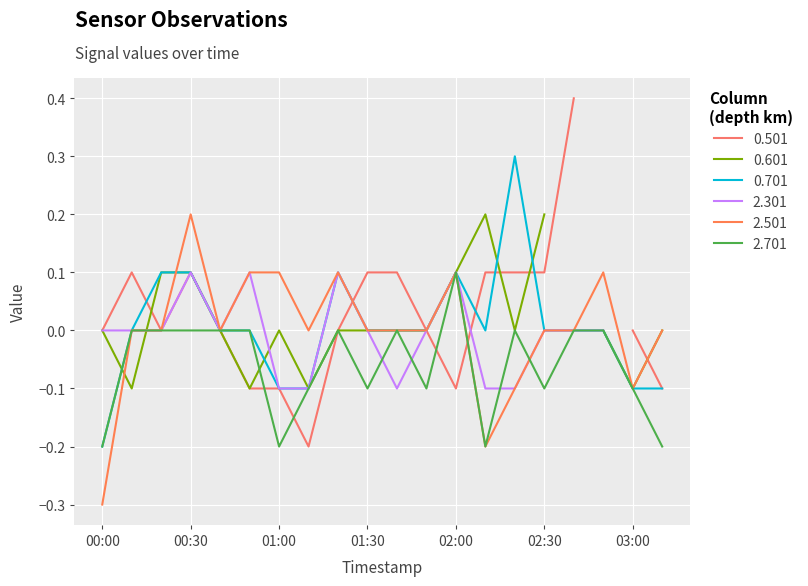

The 2.701 series shows -0.2 at 00:00. True or false?

True